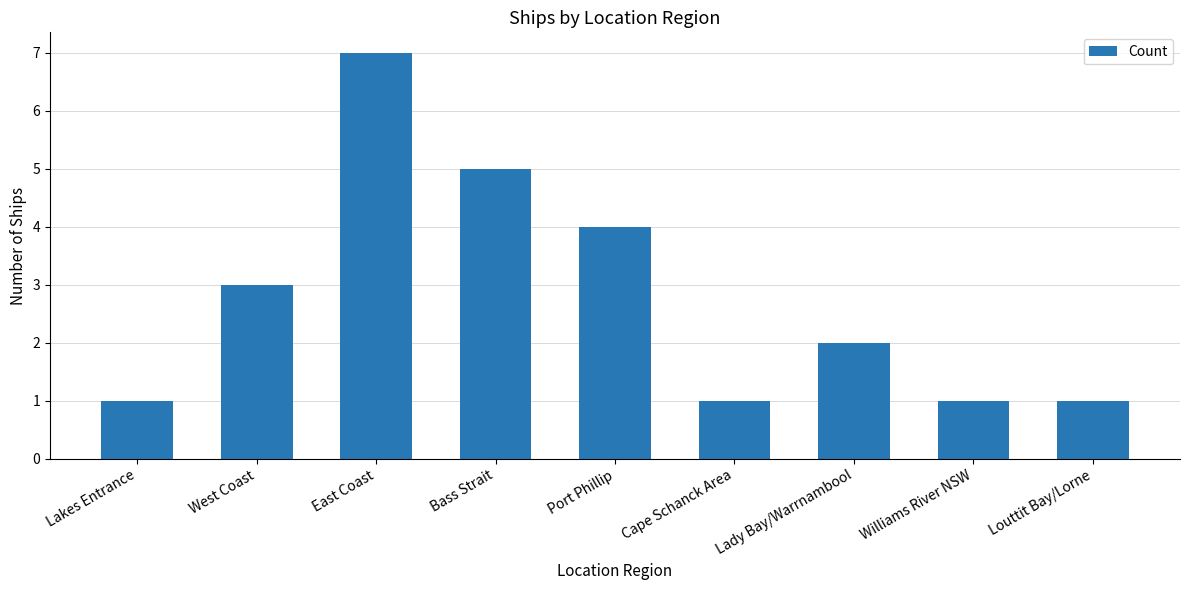

Reading right to left, what are all the values shown in this chart?

Louttit Bay/Lorne=1	Williams River NSW=1	Lady Bay/Warrnambool=2	Cape Schanck Area=1	Port Phillip=4	Bass Strait=5	East Coast=7	West Coast=3	Lakes Entrance=1